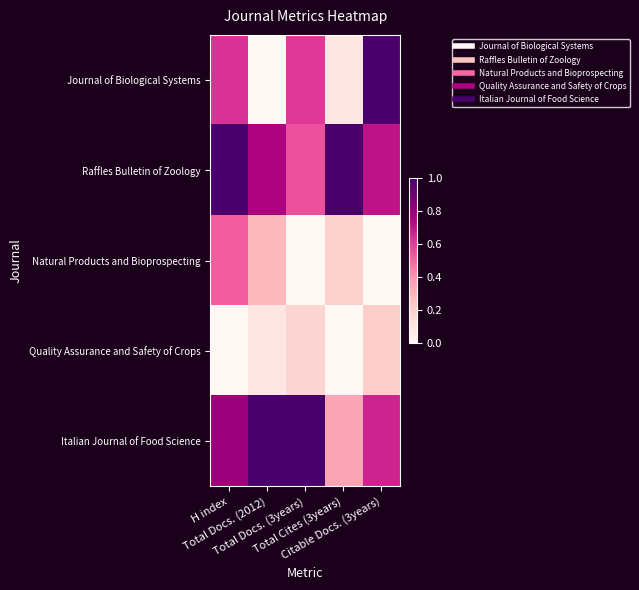

What is the greatest value displayed?

1.0